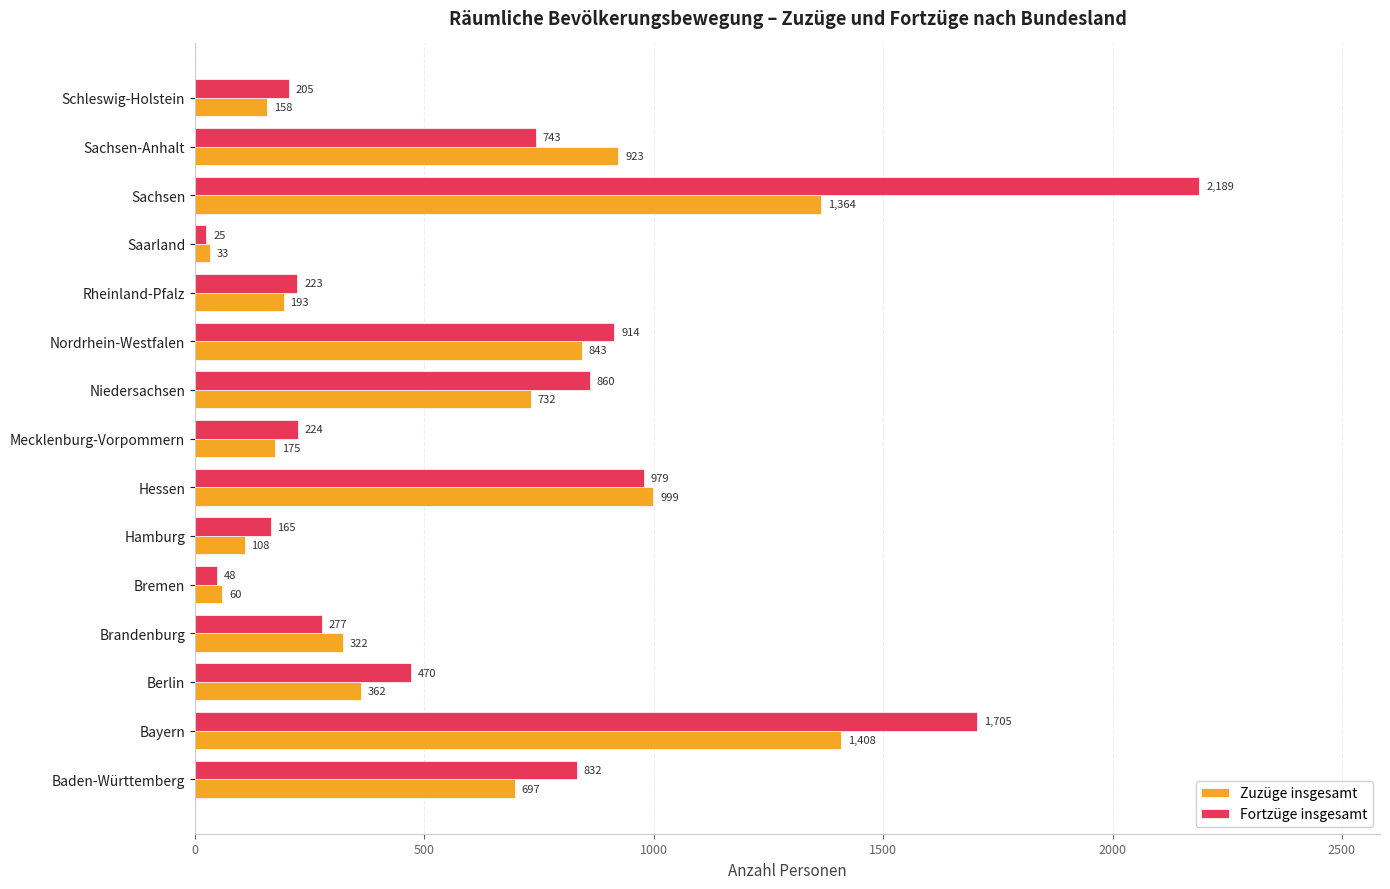

What is the average value of the Fortzüge insgesamt series?

657